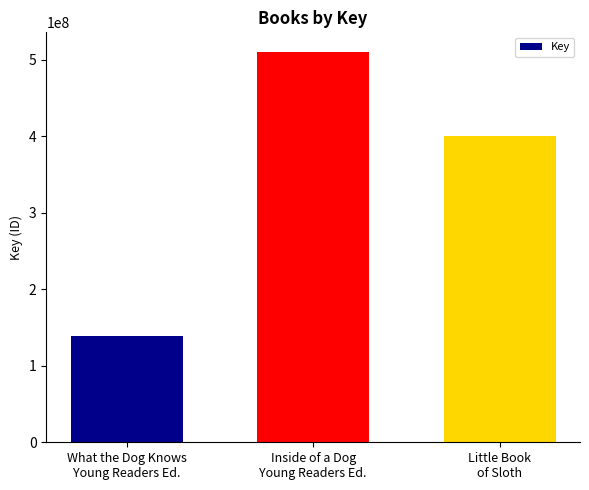

List the labels in order of value, smallest first.

What the Dog Knows
Young Readers Ed., Little Book
of Sloth, Inside of a Dog
Young Readers Ed.